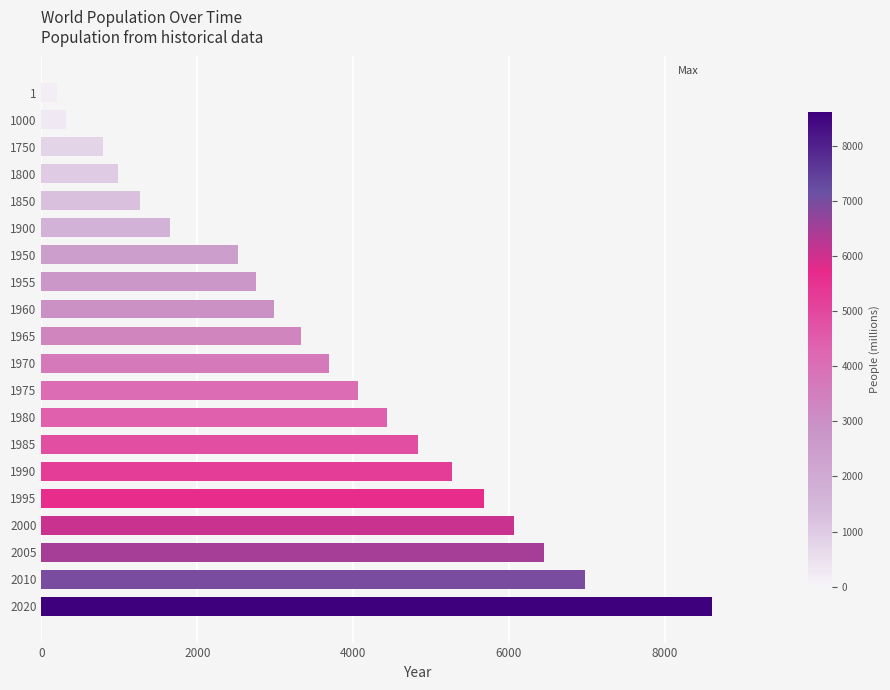

At which category does the chart reach its peak across all series?

2020